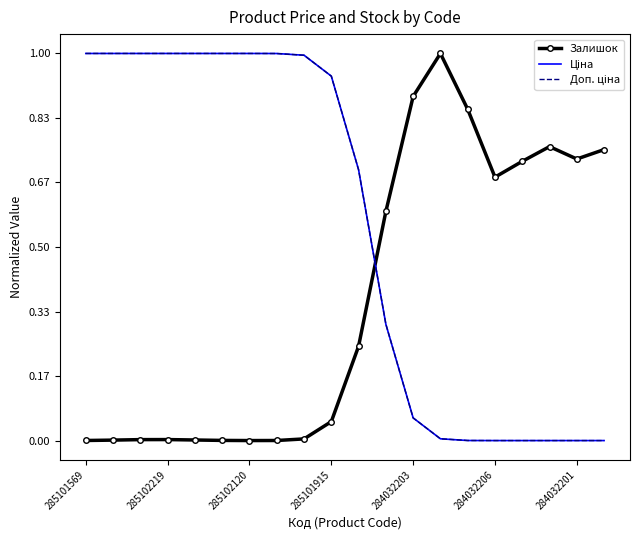

How many interior local peaks does the Залишок series have?

3